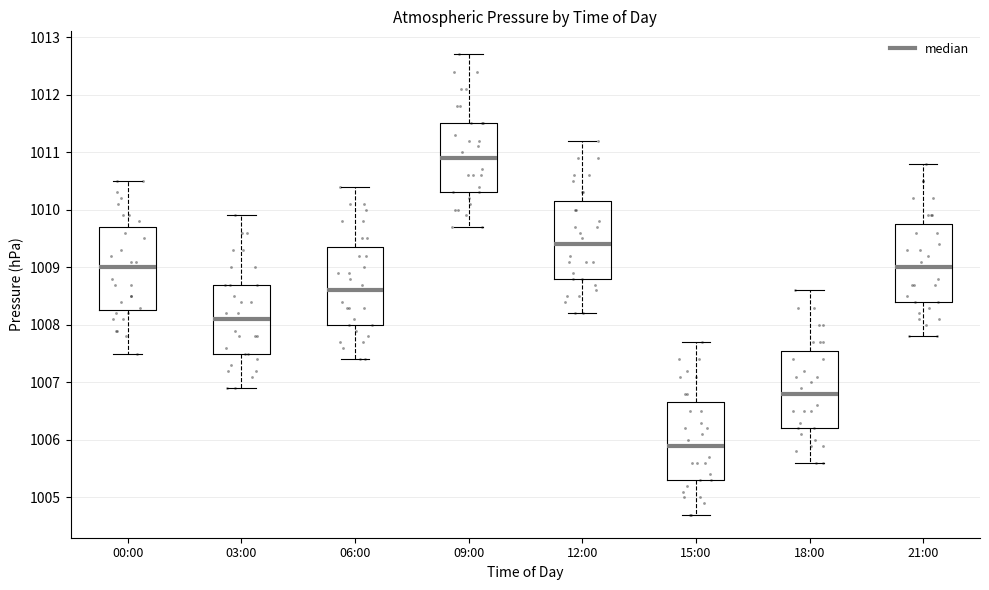

Reading left to right, transcribe this box plot: for each box, give where its median line is, the range the box spans, and where its two whiskers end, as read against the y-axis. The values are not printed on the chart, so give them approximately, as read against the axis.

00:00: median 1009.0, box 1008.3 to 1009.7, whiskers 1007.5 to 1010.5
03:00: median 1008.1, box 1007.5 to 1008.7, whiskers 1006.9 to 1009.9
06:00: median 1008.6, box 1008.0 to 1009.4, whiskers 1007.4 to 1010.4
09:00: median 1010.9, box 1010.3 to 1011.5, whiskers 1009.7 to 1012.7
12:00: median 1009.4, box 1008.8 to 1010.2, whiskers 1008.2 to 1011.2
15:00: median 1005.9, box 1005.3 to 1006.7, whiskers 1004.7 to 1007.7
18:00: median 1006.8, box 1006.2 to 1007.6, whiskers 1005.6 to 1008.6
21:00: median 1009.0, box 1008.4 to 1009.8, whiskers 1007.8 to 1010.8